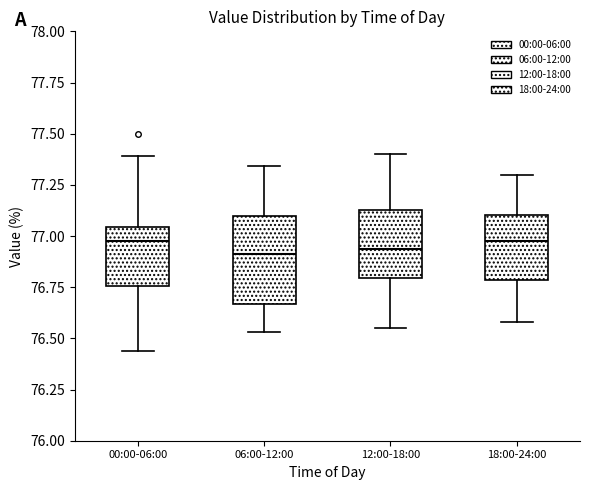

Comparing the boxes themselves (not the whiskers), which one is the tallest?

06:00-12:00